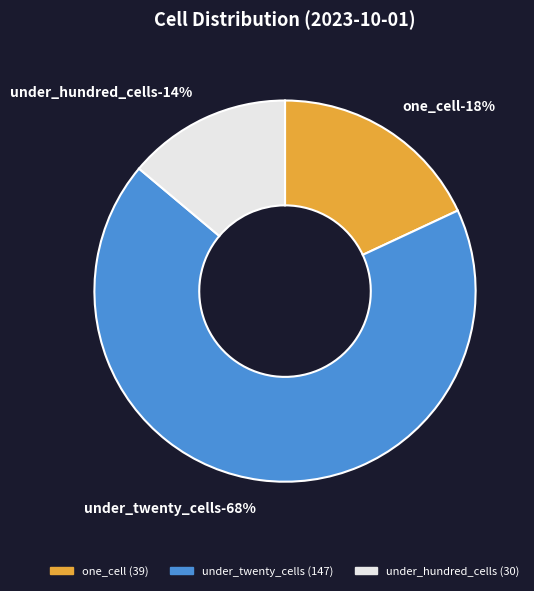

Which category has the biggest portion of the pie?

under_twenty_cells